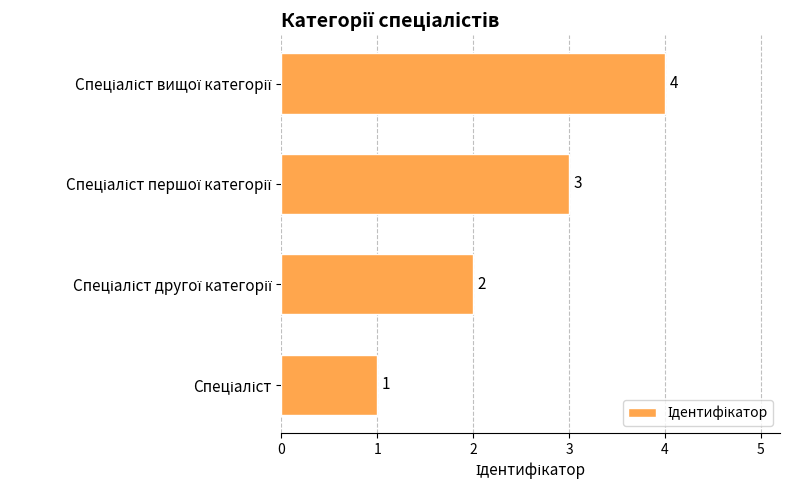

Count the values in the range 2 to 4.

3